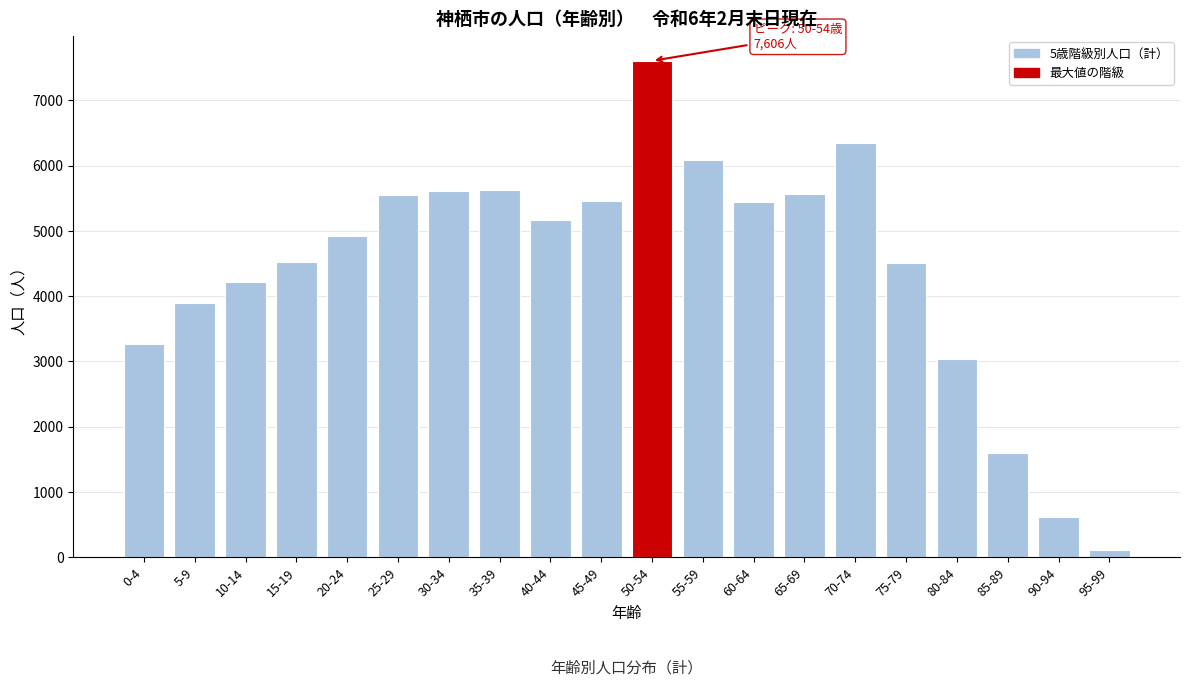

What is the greatest value displayed?

7606